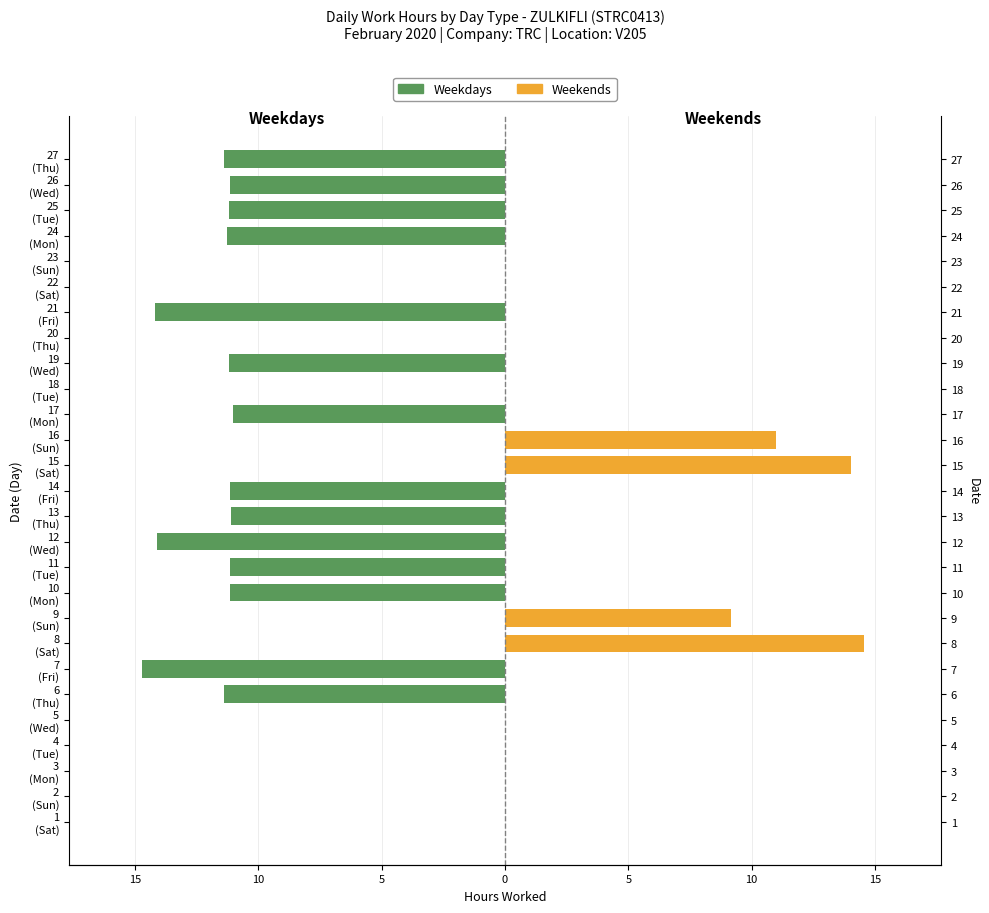

What is the difference between the highest and lowest values at 26 (Wed)?

11.2